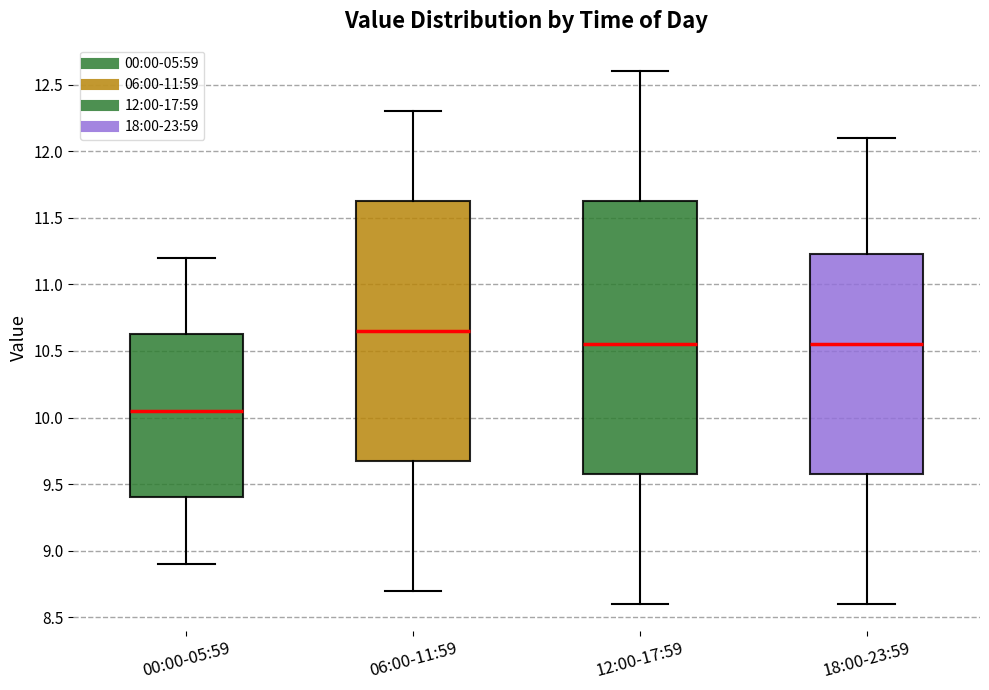

Where is the upper edge of the box for 00:00-05:59 on the y-axis? The values are not printed on the chart, so give them approximately, as read against the axis.

10.65